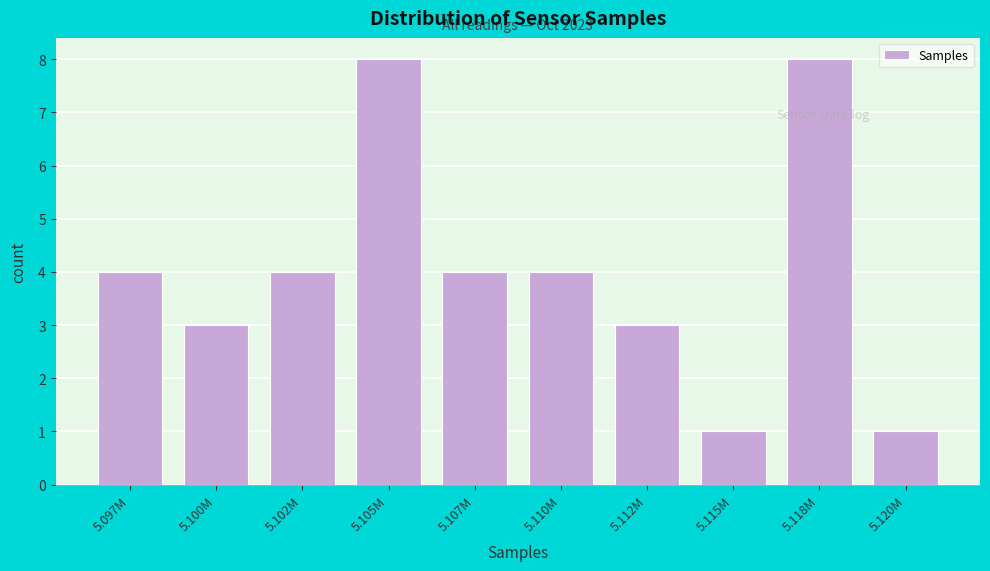

Reading left to right, transcribe all the data shown in this chart.

4	3	4	8	4	4	3	1	8	1